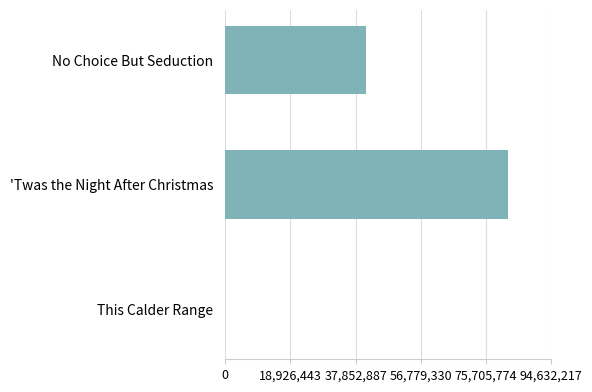

Which category has the highest value across all series?

'Twas the Night After Christmas